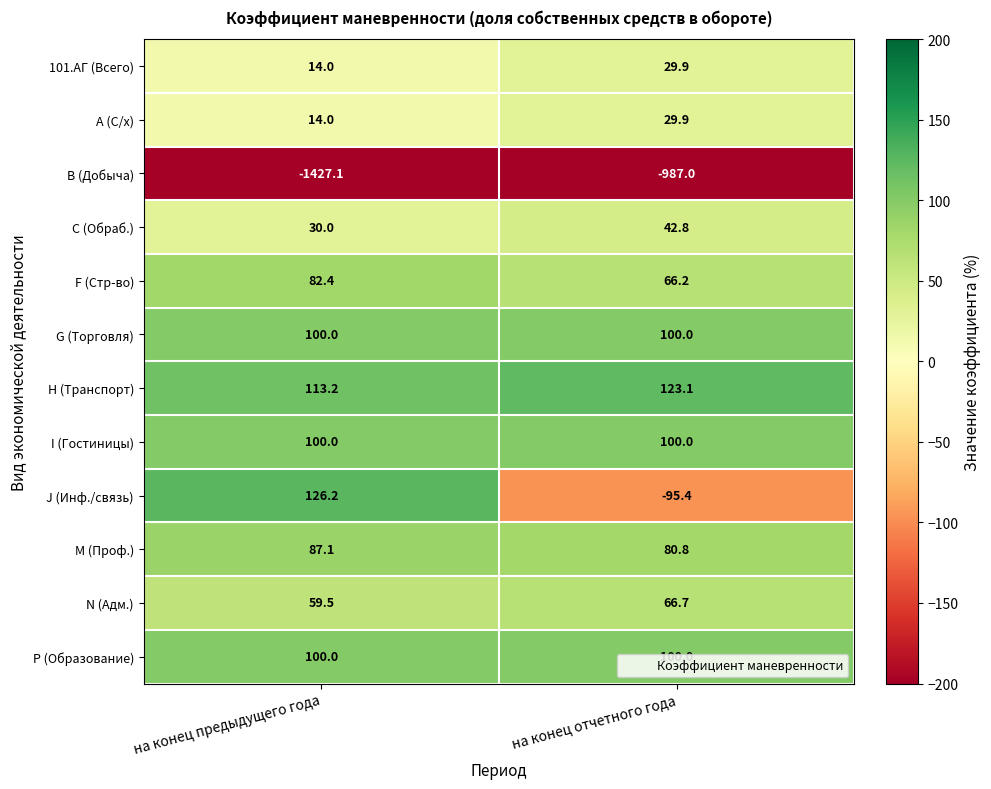

What is the maximum value shown in the chart?

126.2